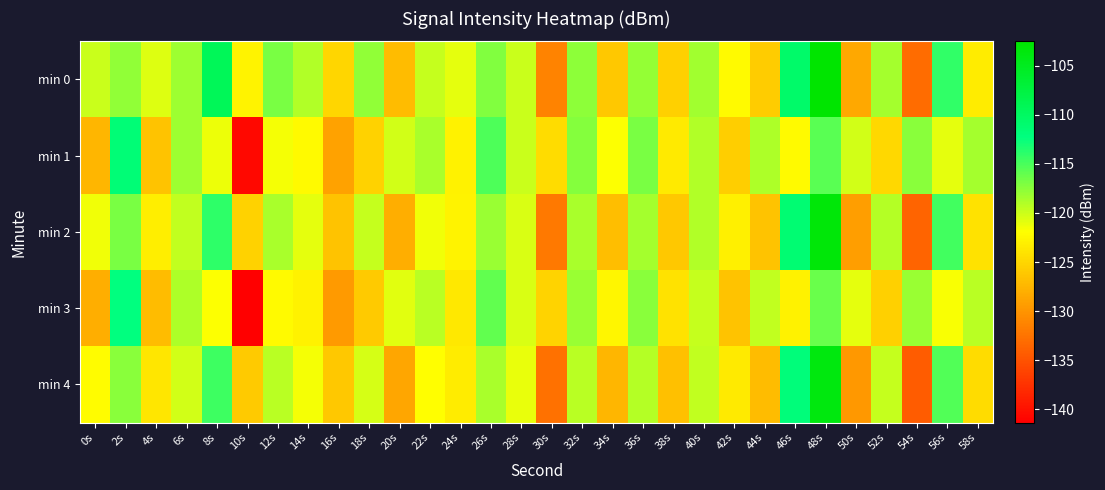

Count the number of data series in this chart.

5